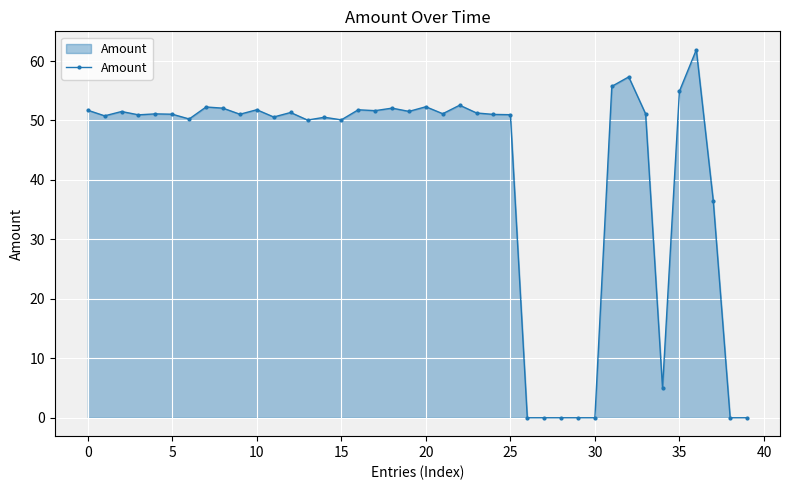

What is the value of the 9th point from the left?

52.1